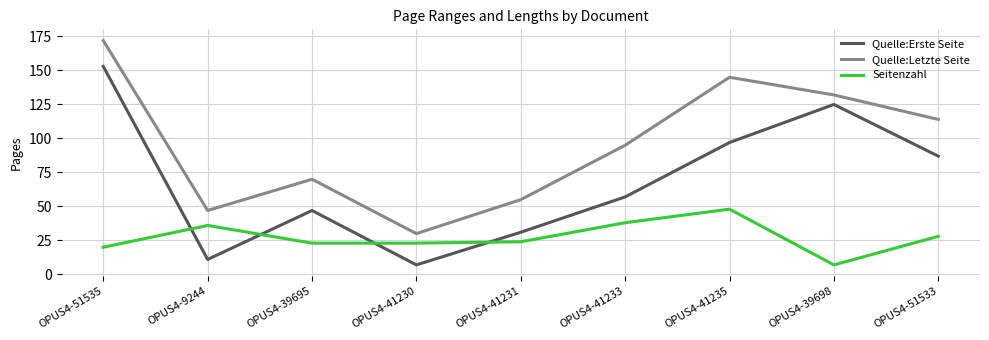

What is the sum of all Seitenzahl values?

247